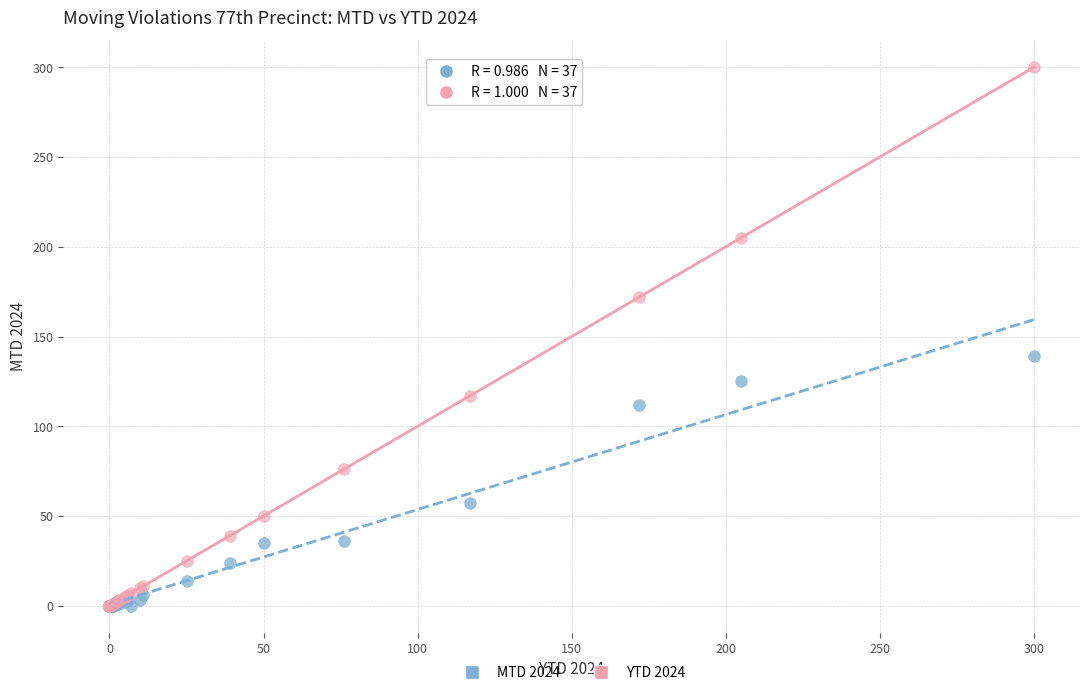

Across all series, what Y value is closest to 150?

139